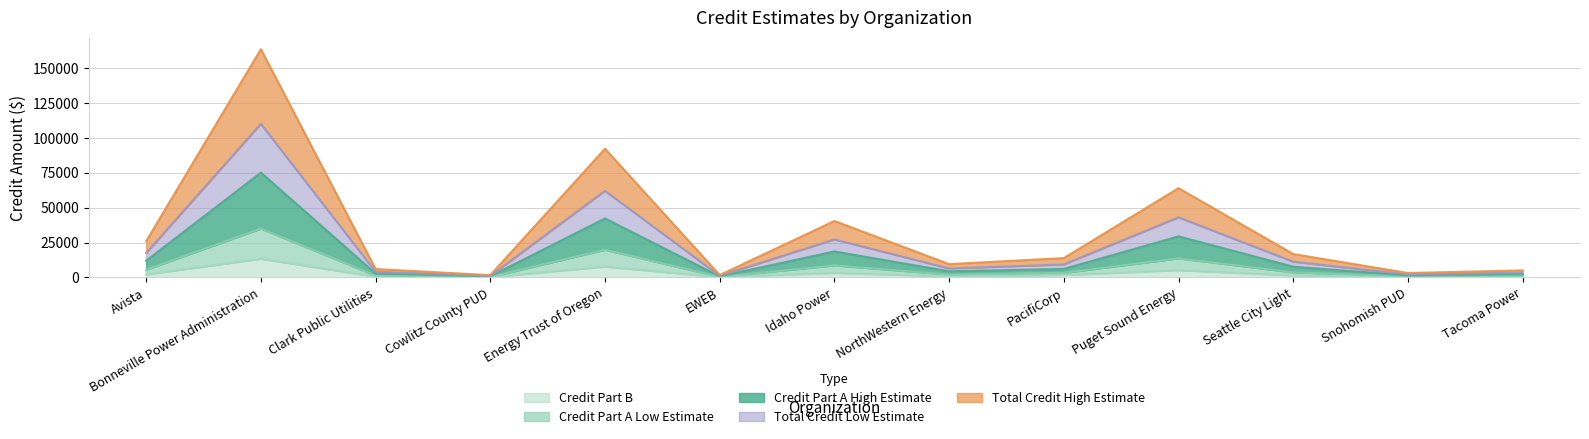

What is the lowest value of the Credit Part A High Estimate series?

740.1